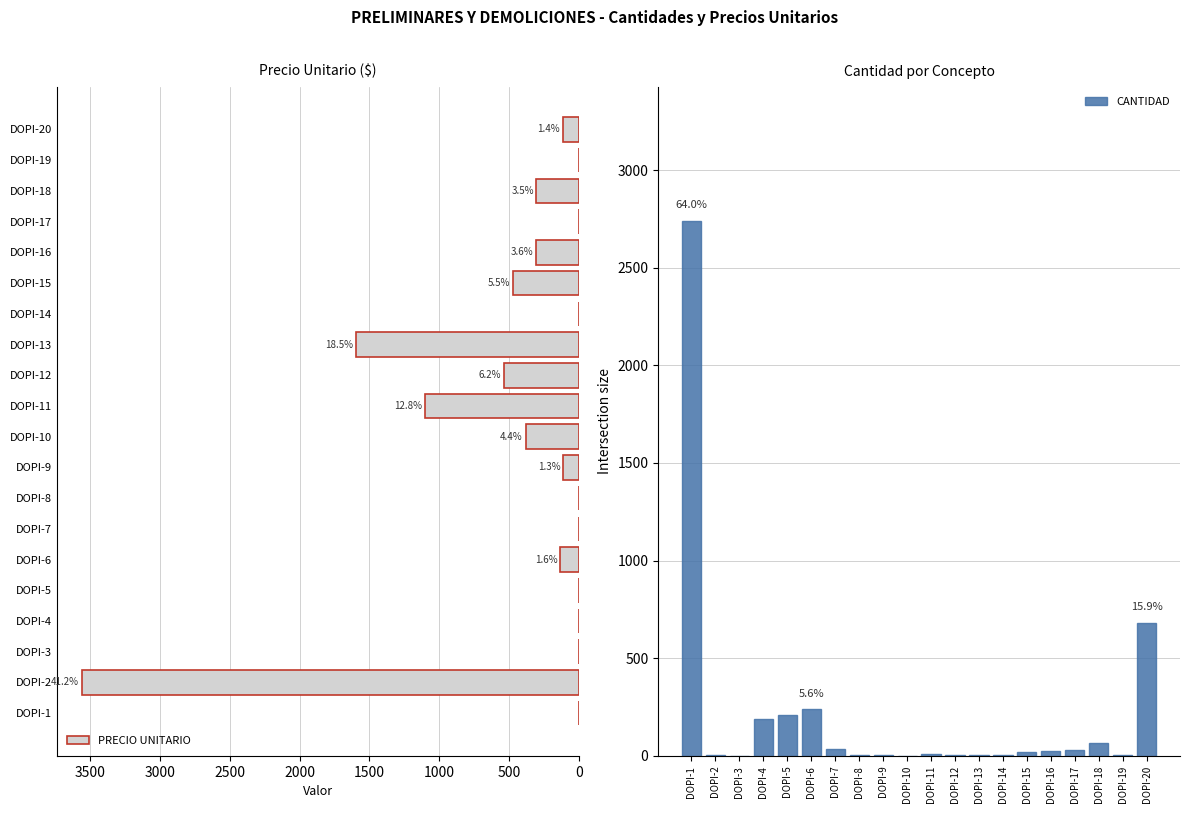

How many positive values does the PRECIO UNITARIO series have?

11